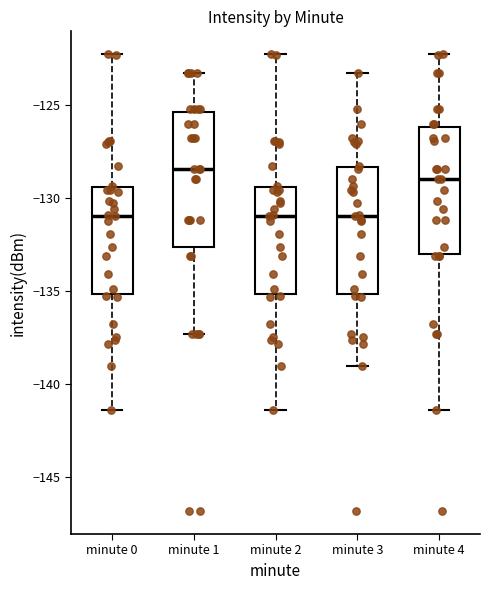

Reading left to right, read every box against the y-axis: the position of its median line, the range the box covers, and the ends of its whiskers. The values are not printed on the chart, so give them approximately, as read against the axis.

minute 0: median -131.0, box -135.0 to -129.5, whiskers -141.5 to -122.5
minute 1: median -128.5, box -132.5 to -125.5, whiskers -137.5 to -123.5
minute 2: median -131.0, box -135.0 to -129.5, whiskers -141.5 to -122.5
minute 3: median -131.0, box -135.0 to -128.5, whiskers -139.0 to -123.5
minute 4: median -129.0, box -133.0 to -126.0, whiskers -141.5 to -122.5